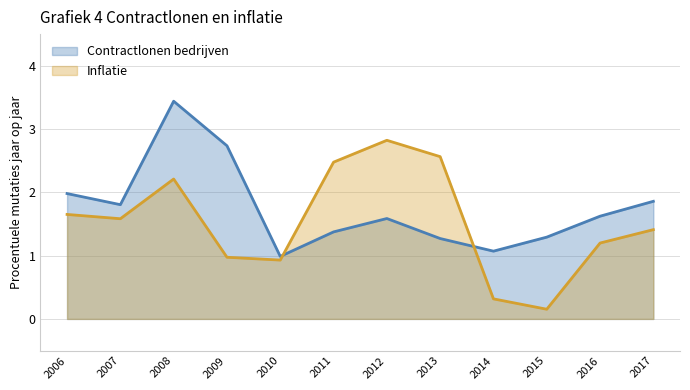

What is the sum of the Contractlonen bedrijven values at 2010 and 2008?

4.4